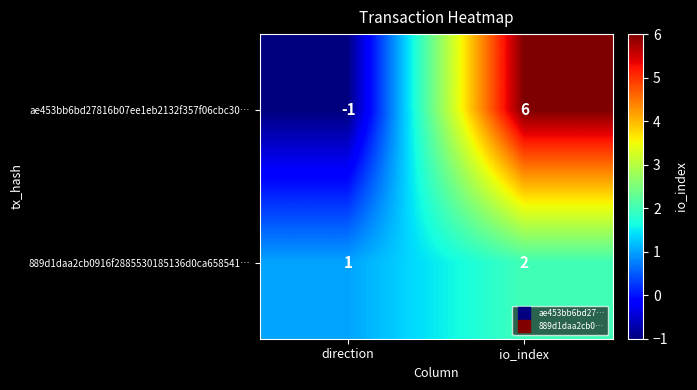

List the series in order of their overall mean, highest first.

ae453bb6bd27816b07ee1eb2132f357f06cbc30…, 889d1daa2cb0916f2885530185136d0ca658541…